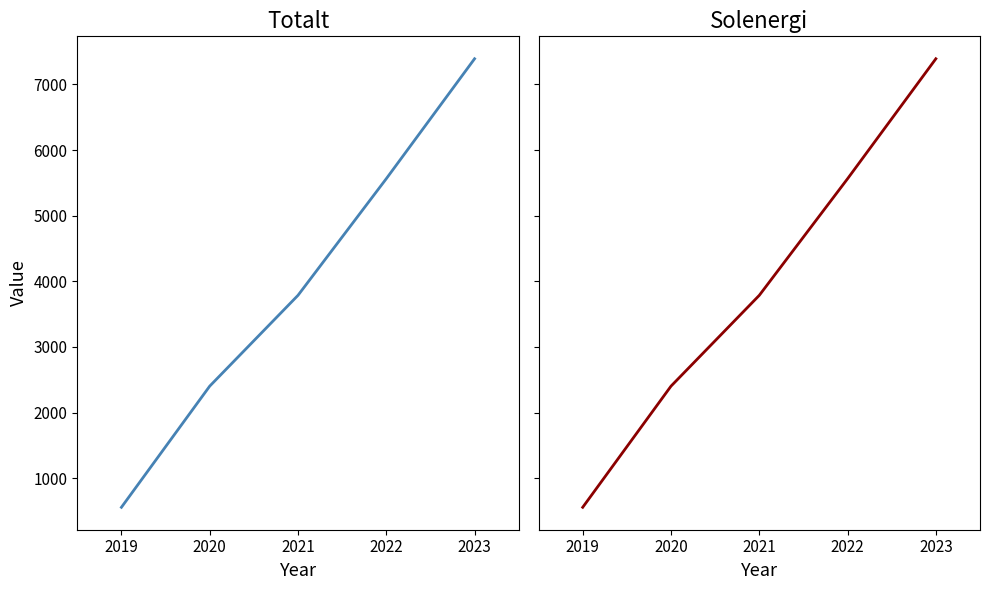

List the series in order of their peak value, highest first.

Totalt, Solenergi